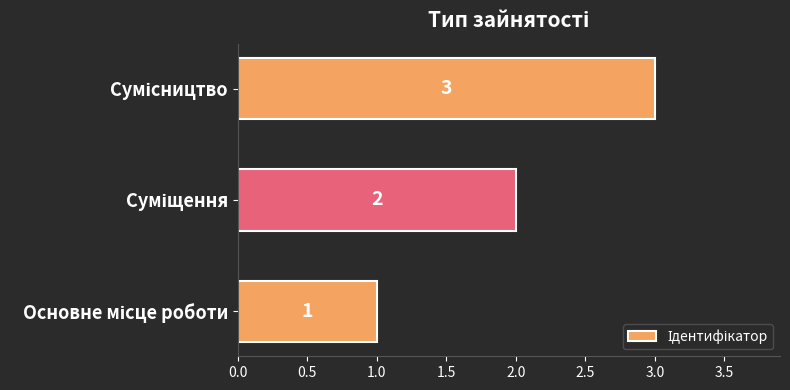

How many values are between 1 and 3?

3